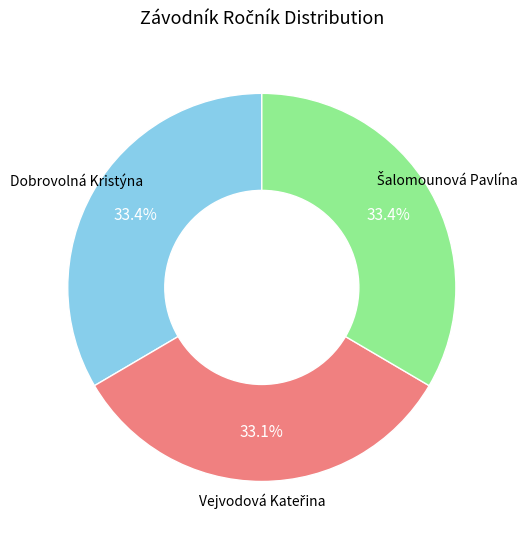

Is there any slice that represents more than half of the pie?

No